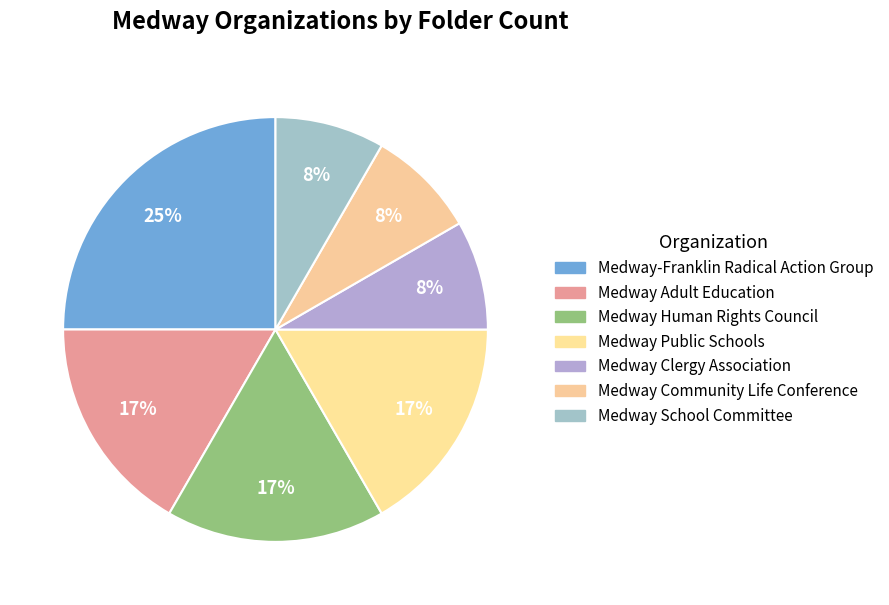

How many slices are in this pie chart?

7